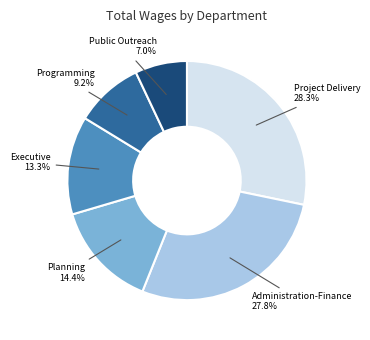

Is there any slice that represents more than half of the pie?

No